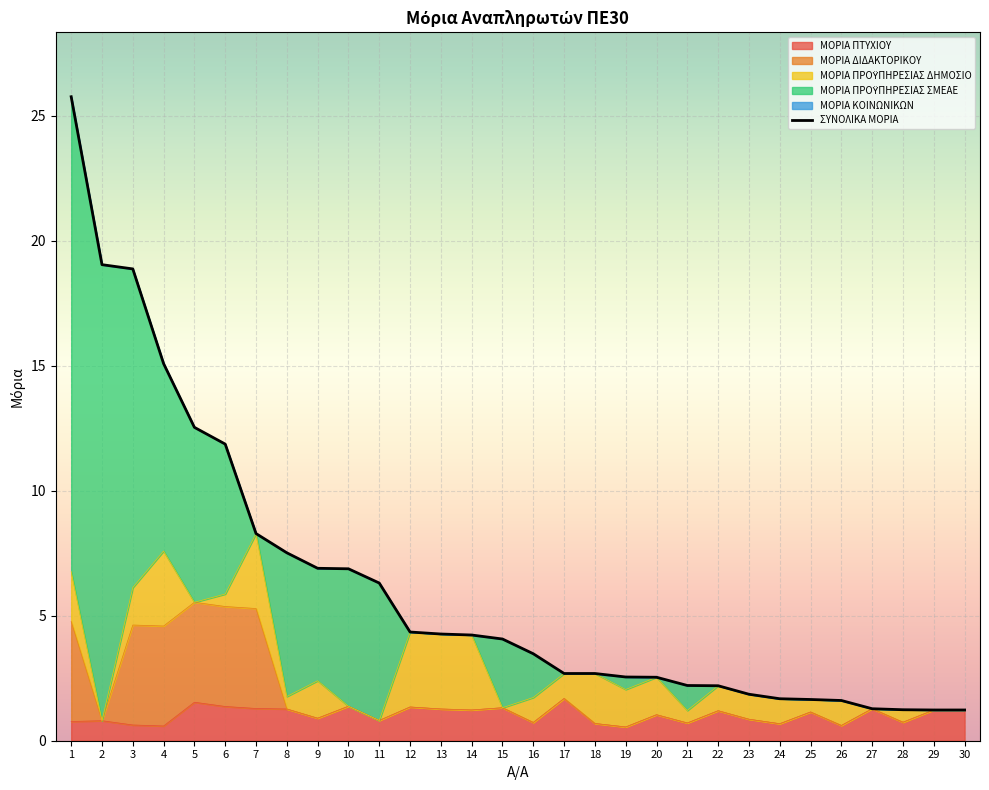

Which category has the lowest value in the ΜΟΡΙΑ ΔΙΔΑΚΤΟΡΙΚΟΥ series?

19